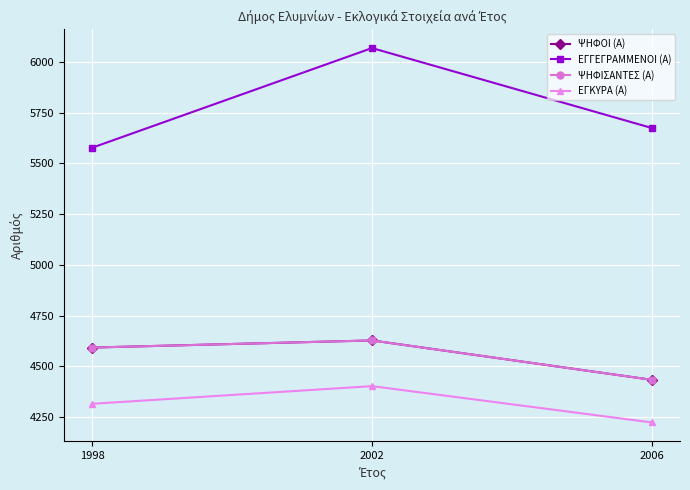

Reading left to right, list all the values displayed in this chart.

ΨΗΦΟΙ (Α): 4593	4628	4434
ΕΓΓΕΓΡΑΜΜΕΝΟΙ (Α): 5577	6068	5674
ΨΗΦΙΣΑΝΤΕΣ (Α): 4593	4628	4434
ΕΓΚΥΡΑ (Α): 4316	4403	4224